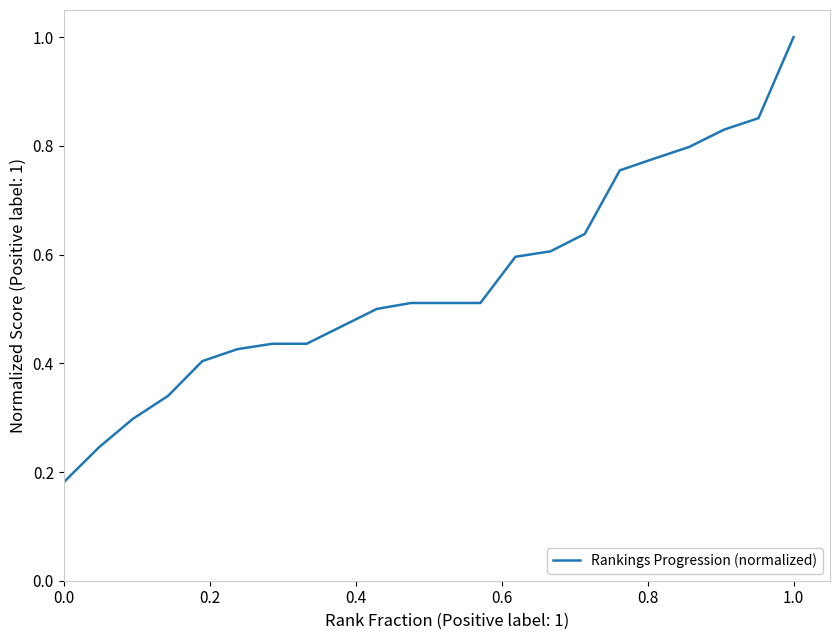

What is the maximum value shown in the chart?

1.0